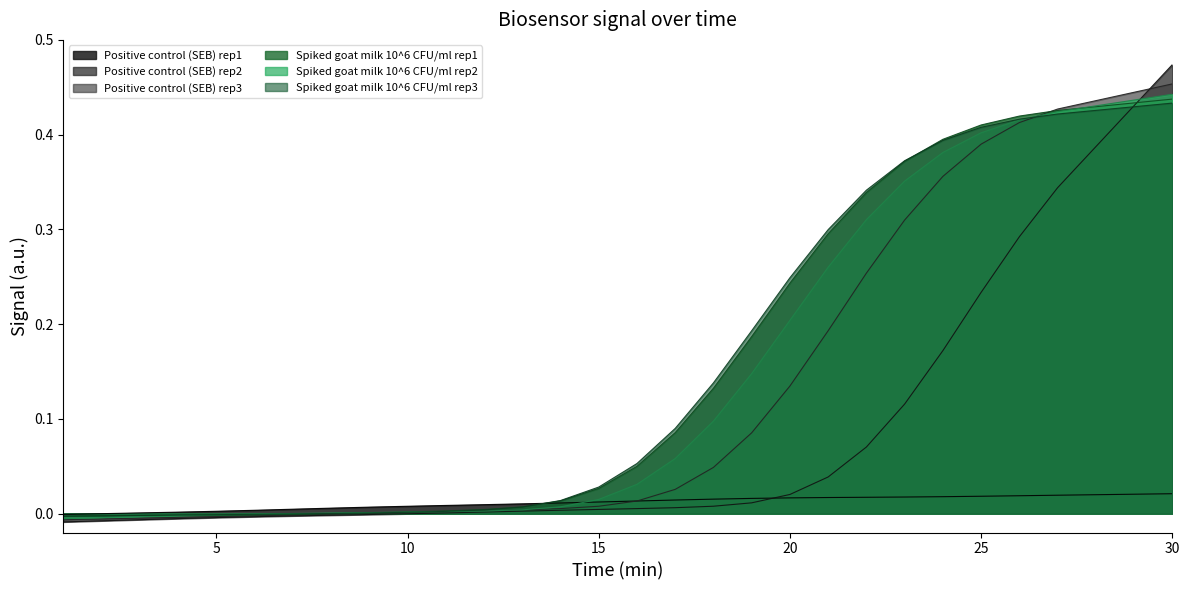

The Positive control (SEB) rep2 series shows 0.4 at 28. True or false?

True